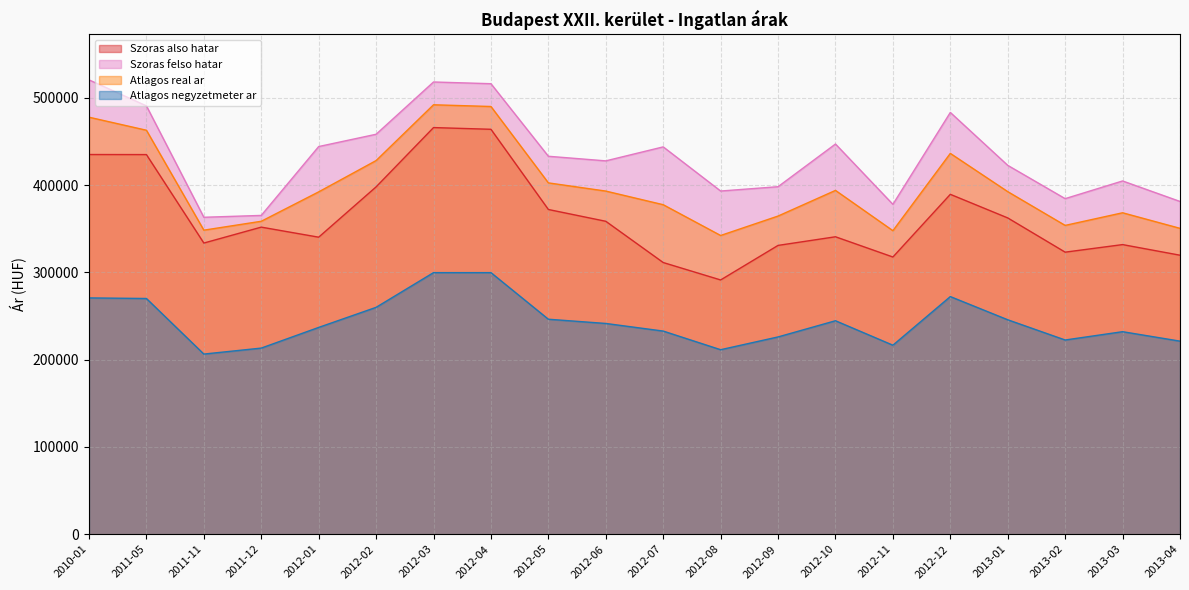

What is the total value across all series at 2012-11?

1259889